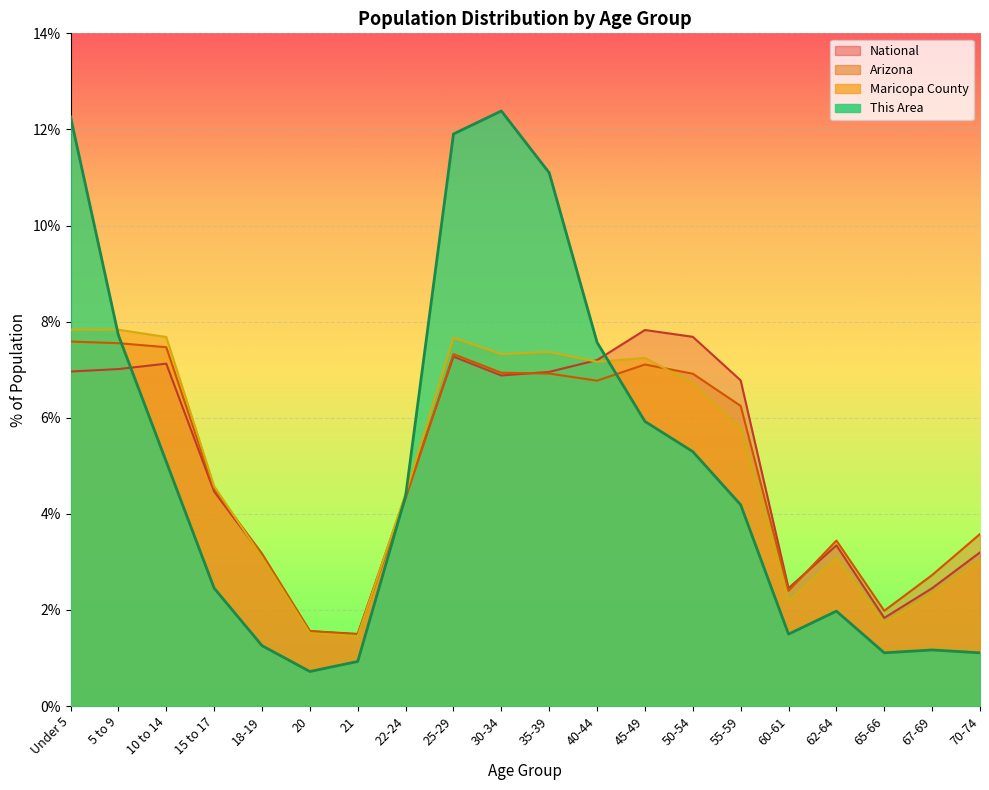

Which category has the lowest value in the National series?

21